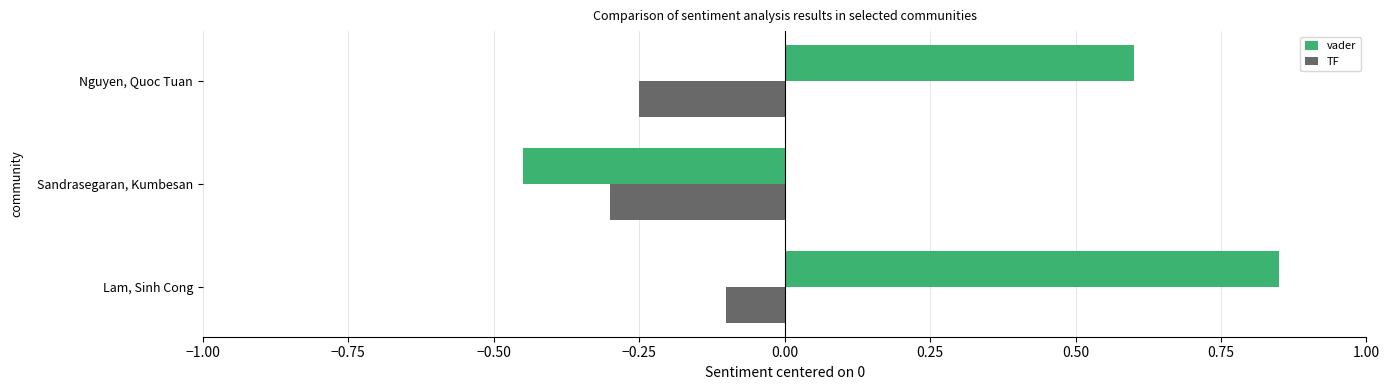

What is the average value of the vader series?

0.3